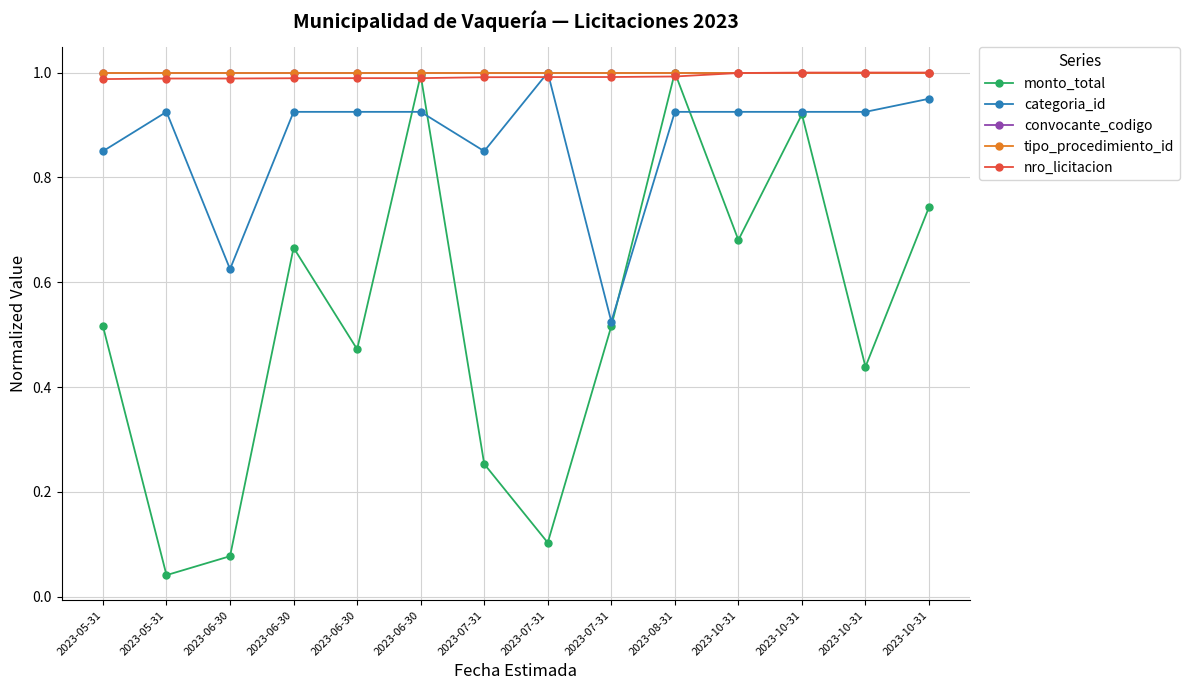

Which label corresponds to the largest value in the chart?

2023-08-31